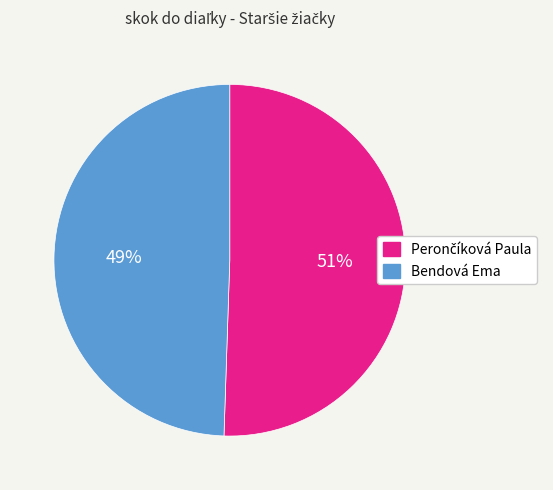

Is it true that Bendová Ema is 35% of the pie?

False